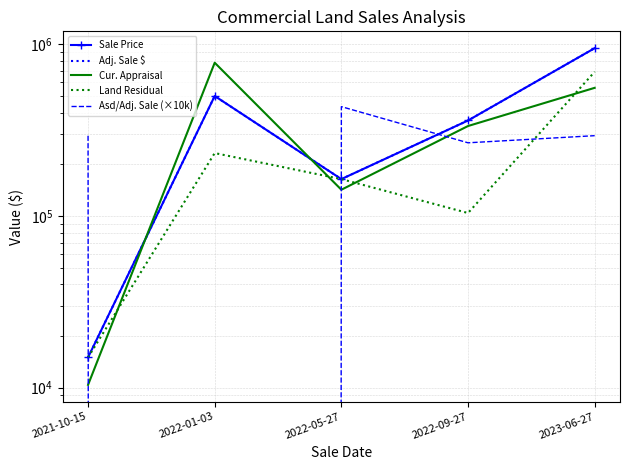

What position from the left is 2022-05-27?

3